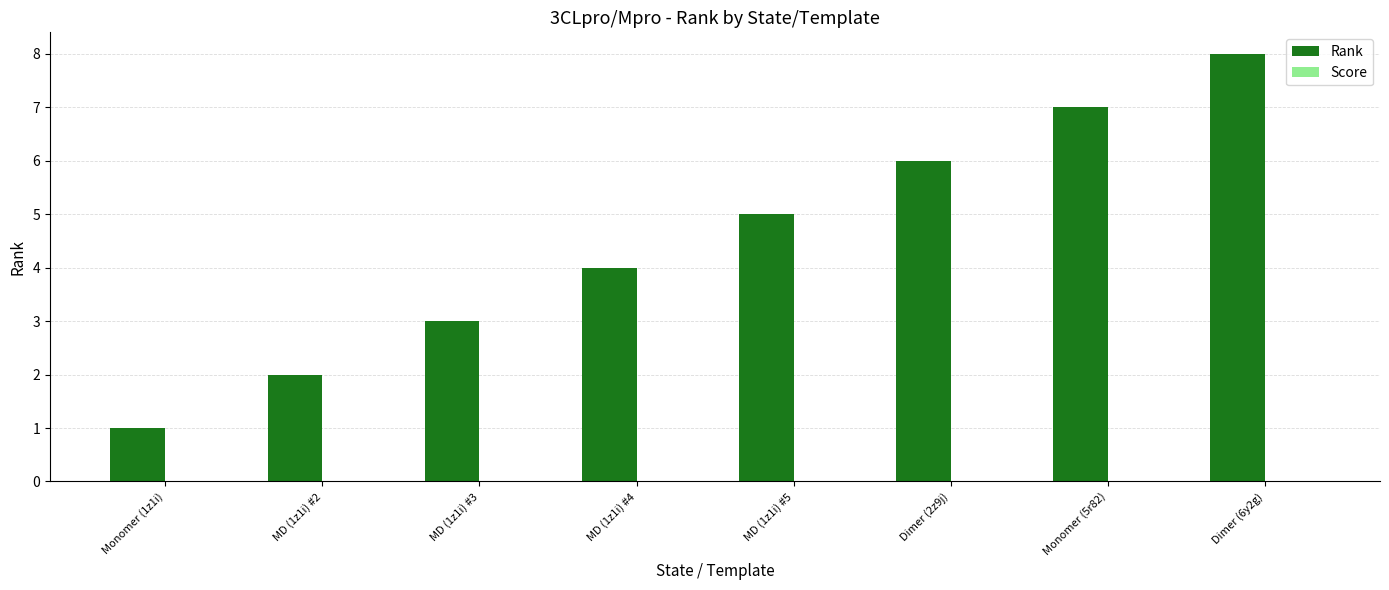

Between Monomer (1z1i) and MD (1z1i) #5, which is larger?

MD (1z1i) #5